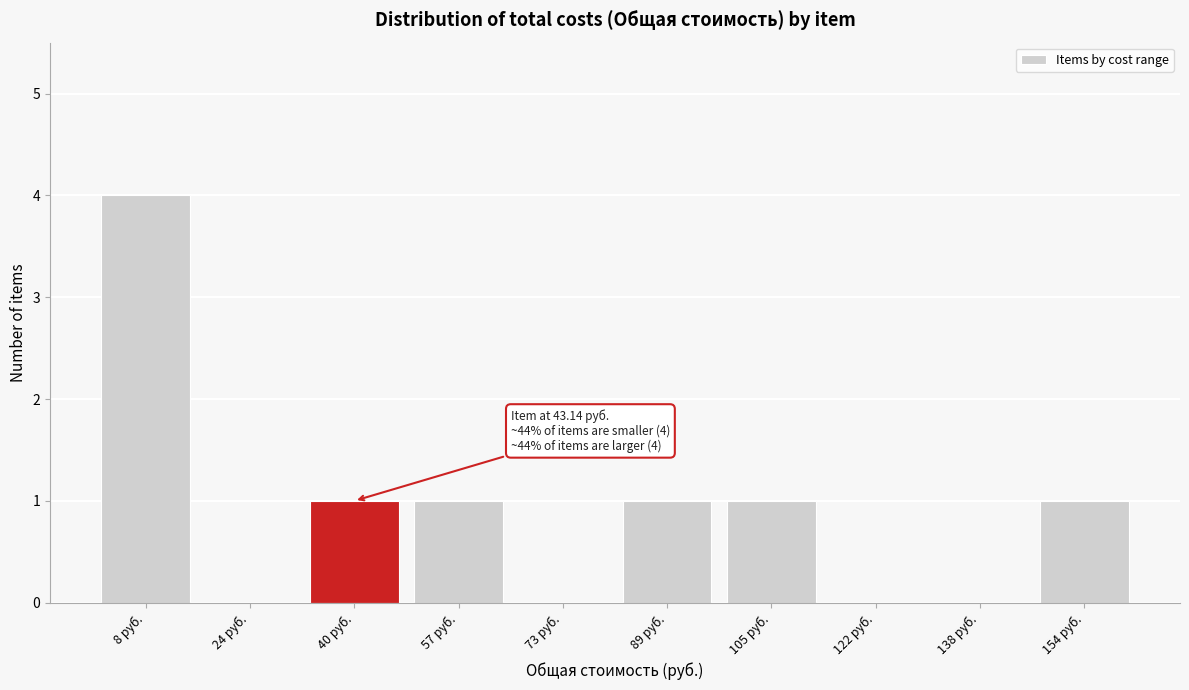

Reading left to right, extract all data points from this chart.

8 руб.=4	24 руб.=0	40 руб.=1	57 руб.=1	73 руб.=0	89 руб.=1	105 руб.=1	122 руб.=0	138 руб.=0	154 руб.=1